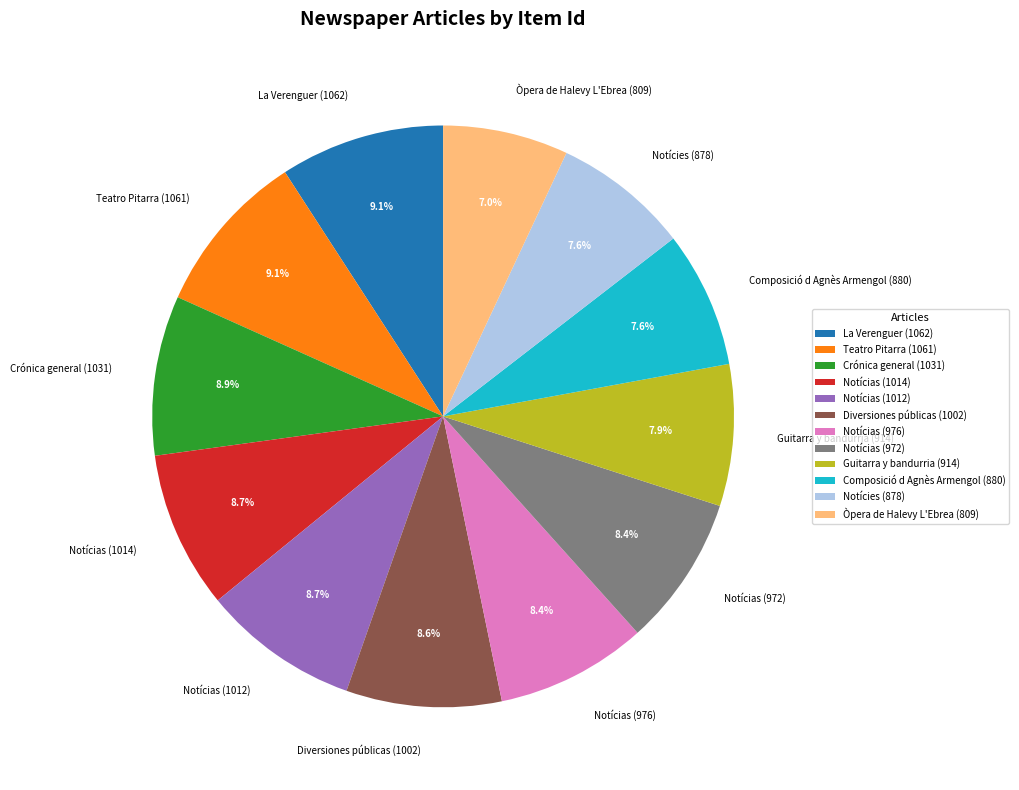

Is there a majority slice in this chart?

No